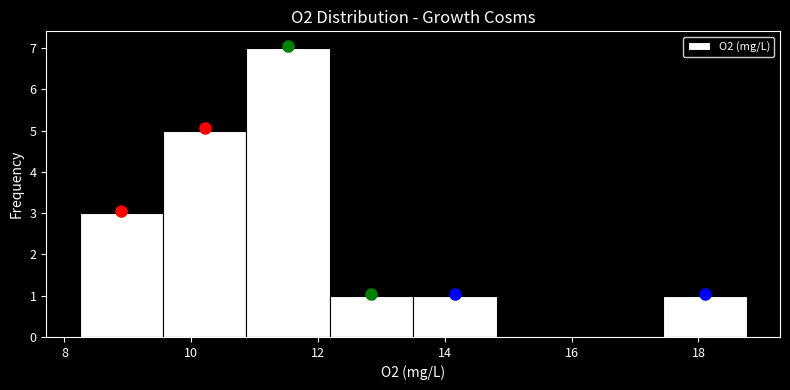

Which range on the x-axis has the tallest bar?

10.8 to 12.2